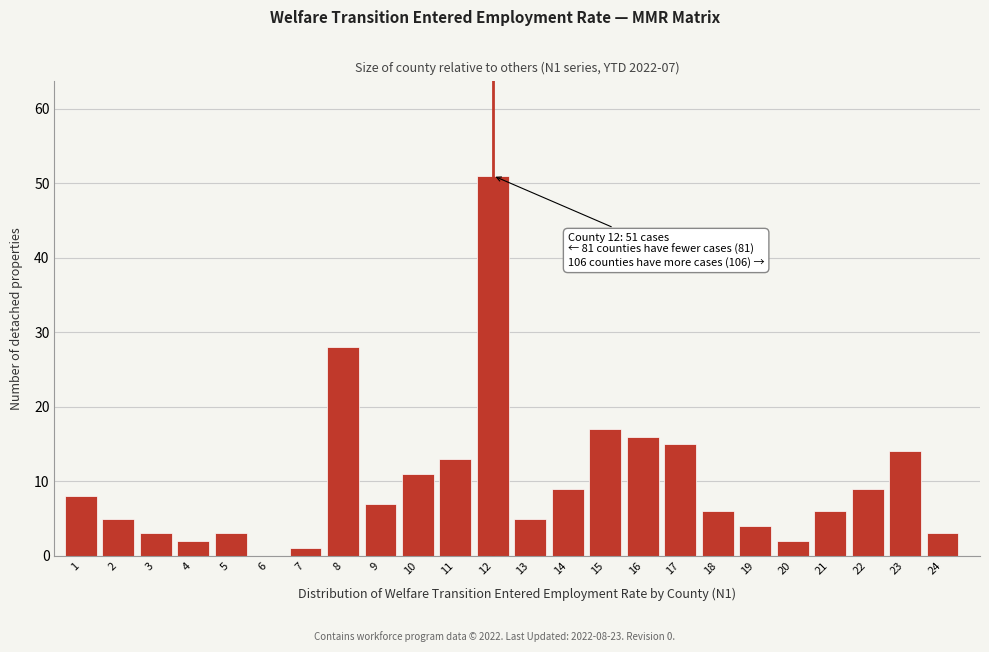

Reading left to right, transcribe all the data shown in this chart.

1=8	2=5	3=3	4=2	5=3	6=0	7=1	8=28	9=7	10=11	11=13	12=51	13=5	14=9	15=17	16=16	17=15	18=6	19=4	20=2	21=6	22=9	23=14	24=3